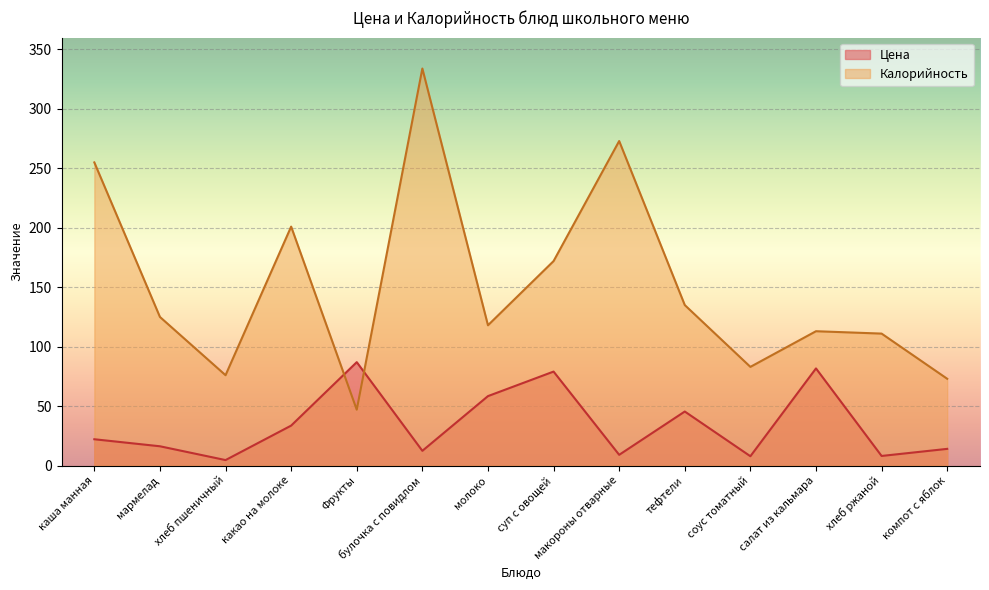

Reading left to right, extract all data points from this chart.

Цена: каша манная=22.1	мармелад=16.2	хлеб пшеничный=4.6	какао на молоке=33.6	Фрукты=87.0	булочка с повидлом=12.4	молоко=58.4	суп с овощей=79.0	макороны отварные=9.0	тефтели=45.5	соус томатный=7.8	салат из кальмара=81.7	хлеб ржаной=8.1	компот с яблок=14.0
Калорийность: каша манная=255.0	мармелад=125.0	хлеб пшеничный=76.0	какао на молоке=201.0	Фрукты=47.0	булочка с повидлом=334.0	молоко=118.0	суп с овощей=172.0	макороны отварные=273.0	тефтели=135.0	соус томатный=83.0	салат из кальмара=113.0	хлеб ржаной=111.0	компот с яблок=73.0